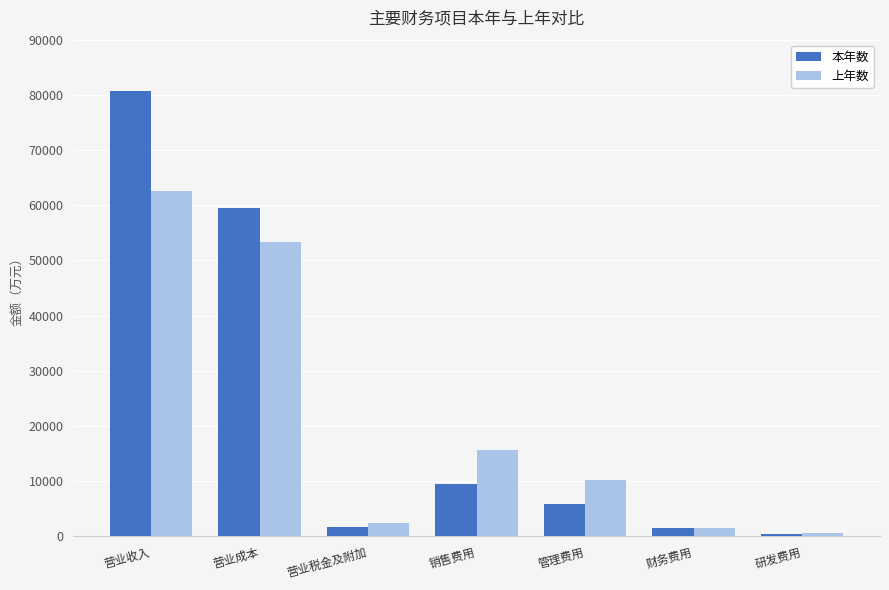

What is the difference between the second highest and second lowest values in the 上年数 series?

51738.8